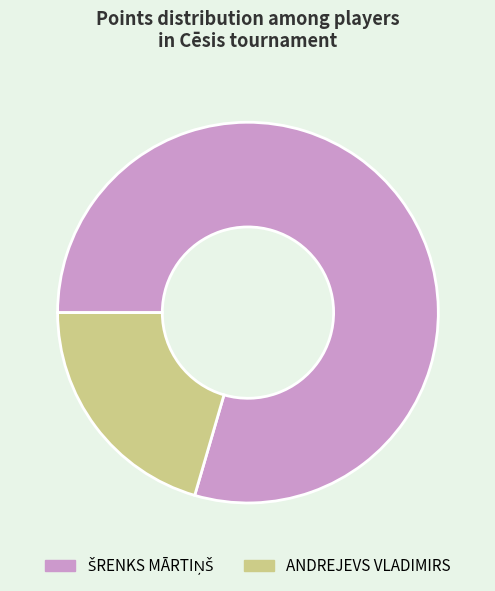

The ANDREJEVS VLADIMIRS slice represents 20% of the pie. True or false?

True